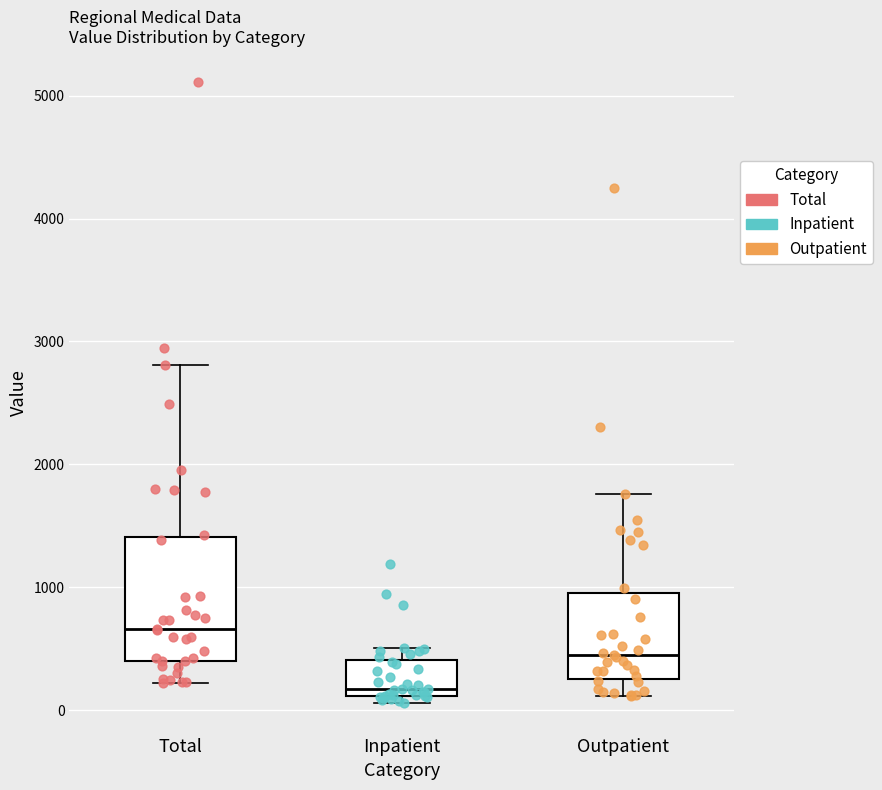

Reading left to right, read every box against the y-axis: the position of its median line, the range the box covers, and the ends of its whiskers. The values are not printed on the chart, so give them approximately, as read against the axis.

Total: median 700, box 400 to 1400, whiskers 200 to 2800
Inpatient: median 200, box 100 to 400, whiskers 100 (just below the box's lower edge) to 500
Outpatient: median 500, box 300 to 1000, whiskers 100 to 1800